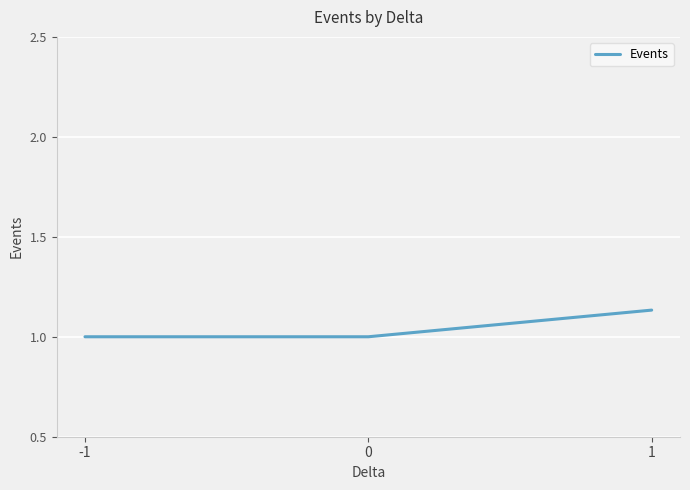

What is the ratio of the value at 0 to the value at -1?

1.0